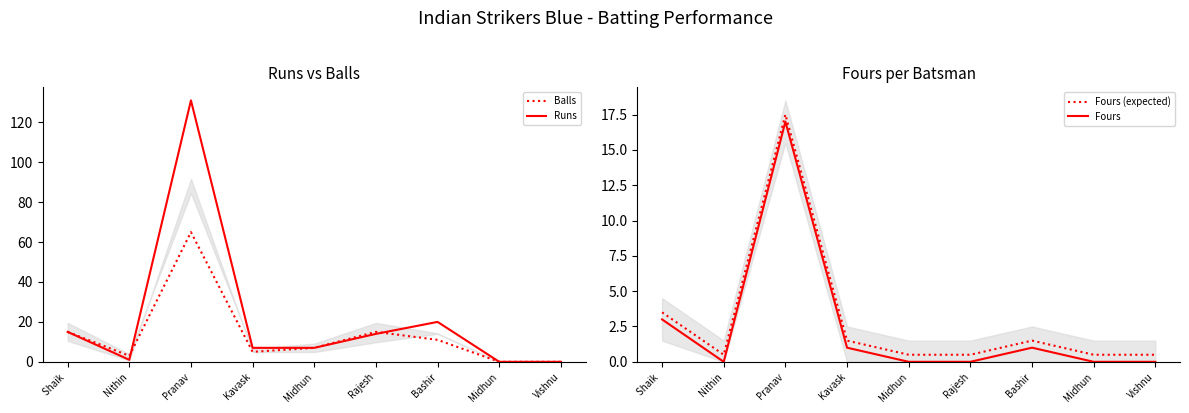

How many data points in Balls are above 7?

4